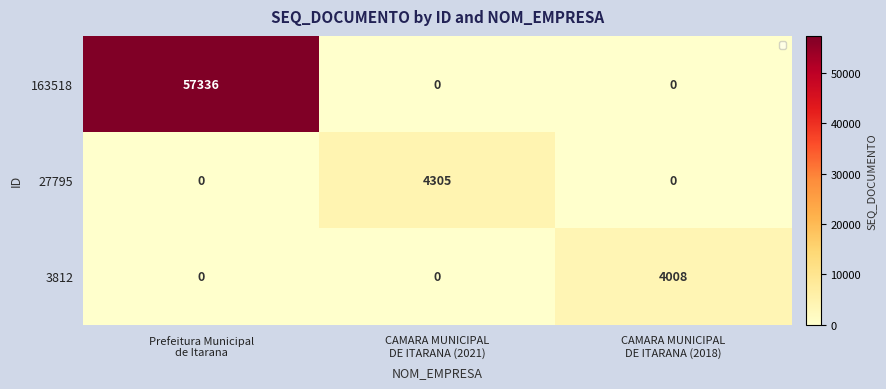

Count the number of data series in this chart.

3